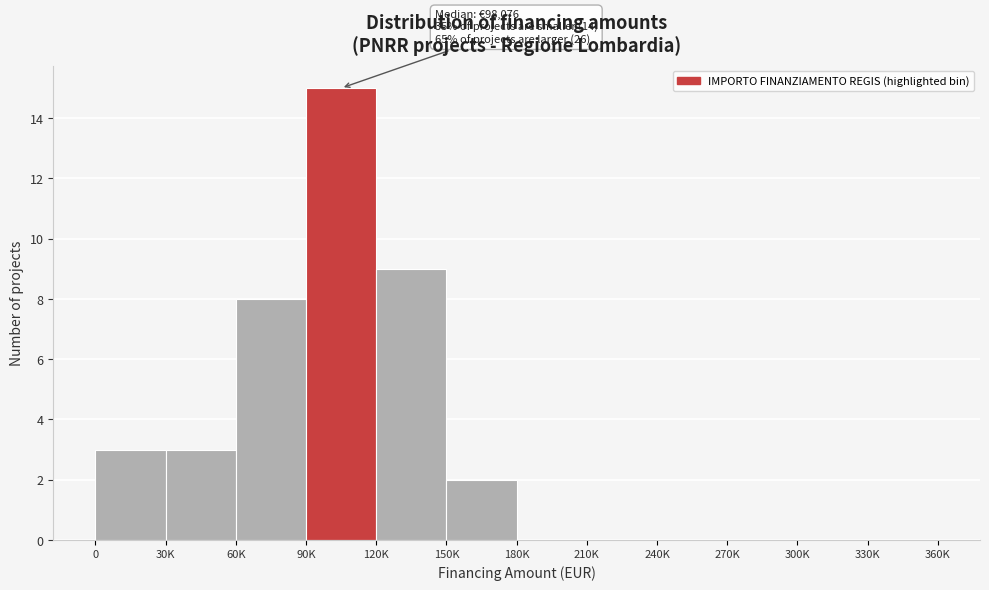

Reading right to left, transcribe all the data shown in this chart.

330K=0	300K=0	270K=0	240K=0	210K=0	180K=0	150K=2	120K=9	90K=15	60K=8	30K=3	0=3